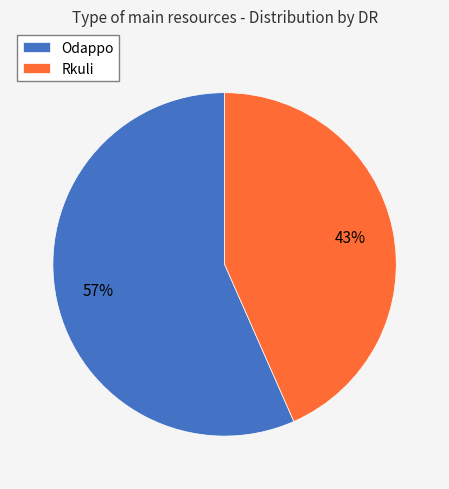

Combined, do Odappo and Rkuli account for over 50%?

Yes